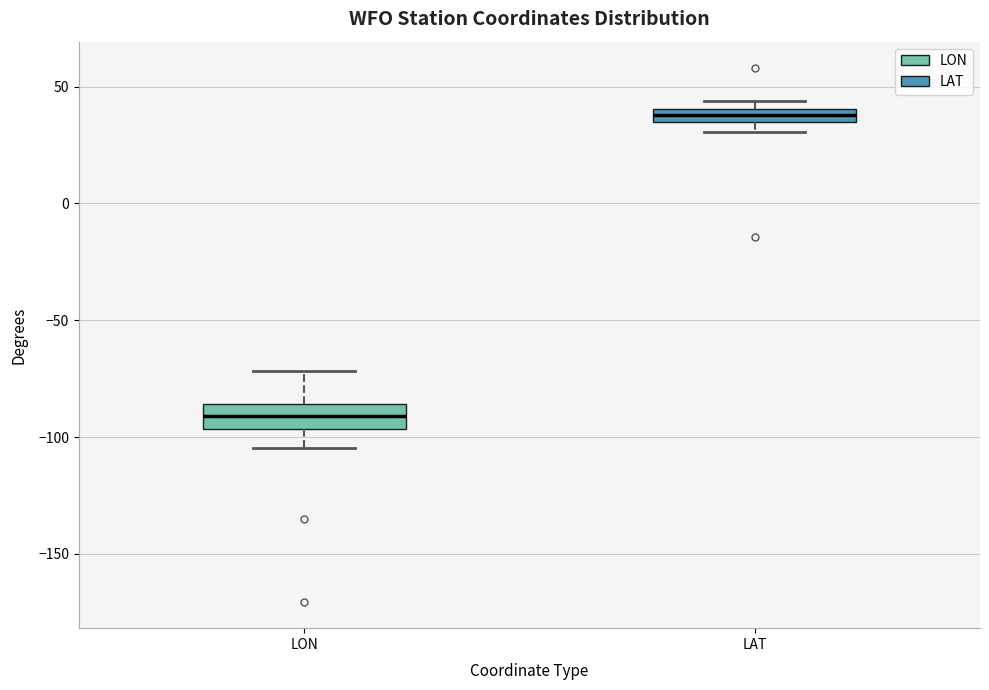

Where is the upper edge of the box for LAT on the y-axis? The values are not printed on the chart, so give them approximately, as read against the axis.

40